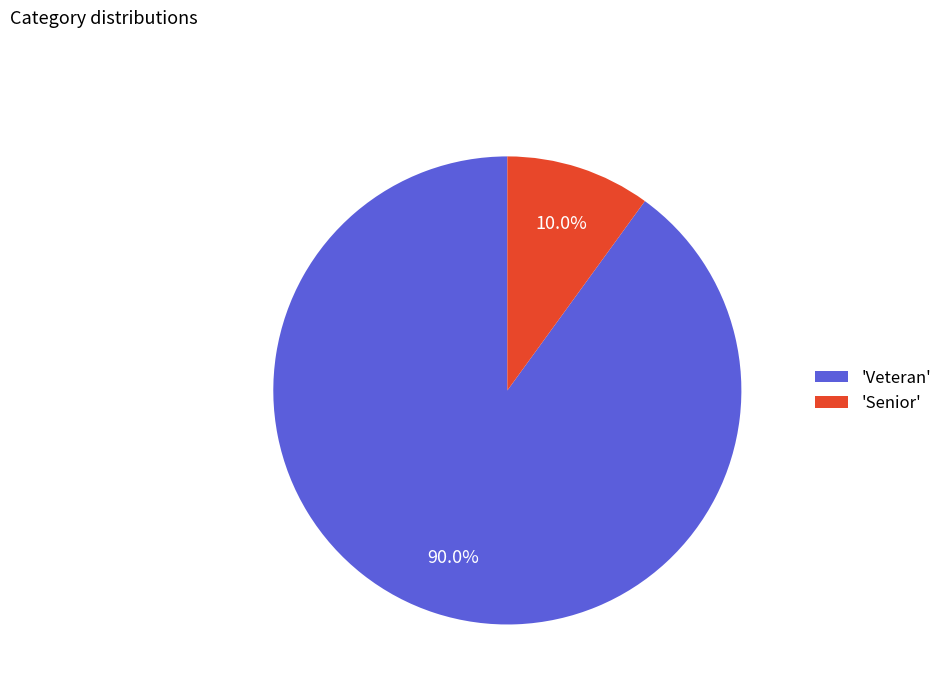

Is 'Senior' the majority of the pie?

No